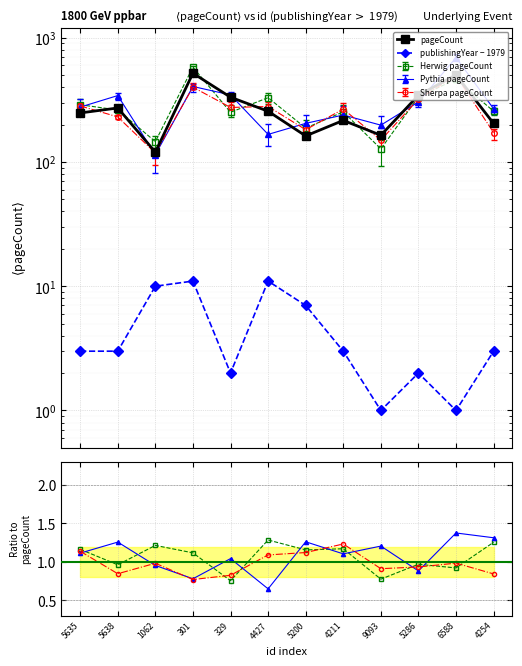

How many interior local peaks does the Herwig/pageCount series have?

4